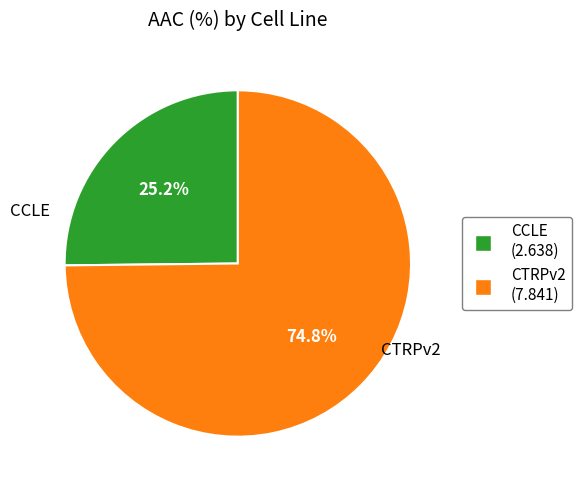

What is the total percentage of CCLE and CTRPv2?

100.0%